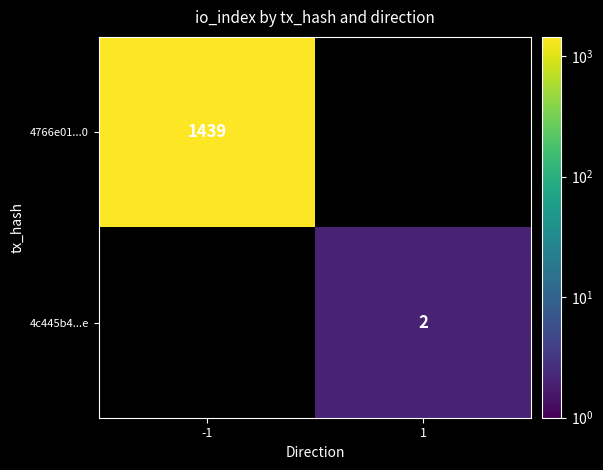

The value of 4766e01...0 at -1 is 739.5. True or false?

False